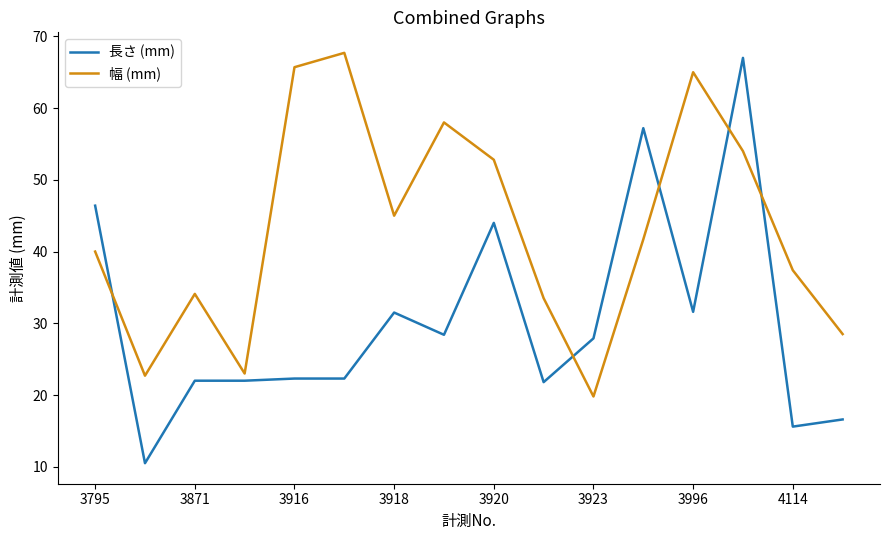

Which series has the largest range (max minus min)?

長さ (mm)